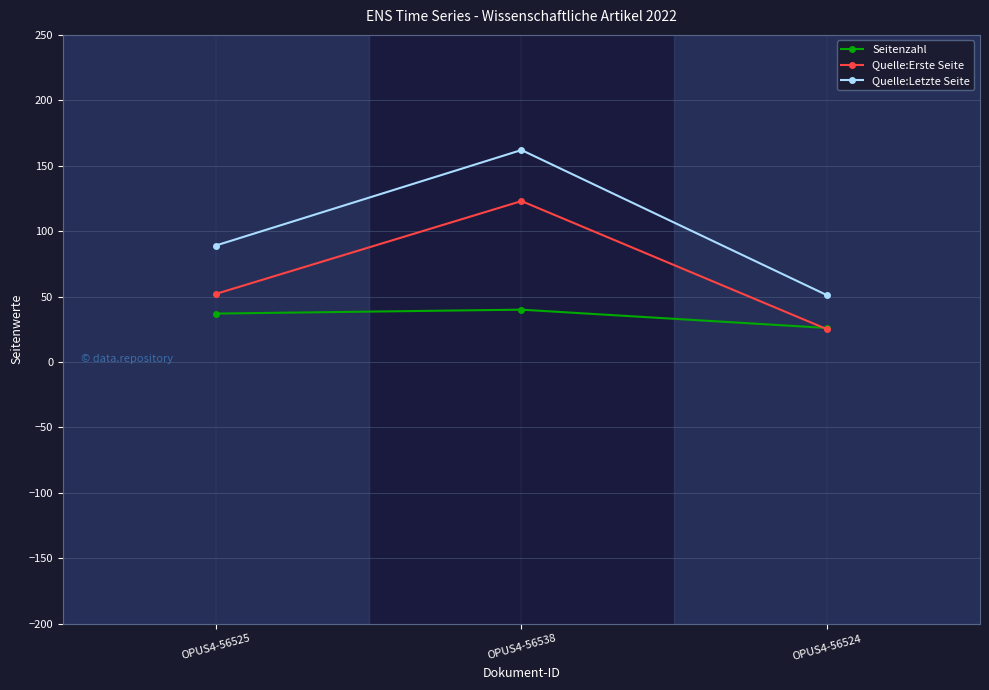

How many lines are shown in the chart?

3